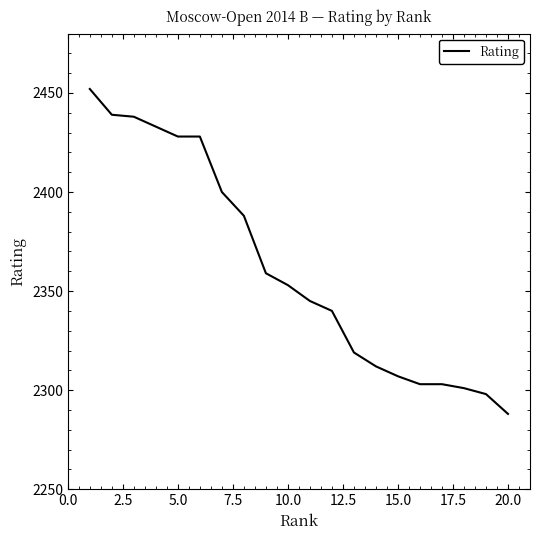

What is the smallest value displayed?

2288